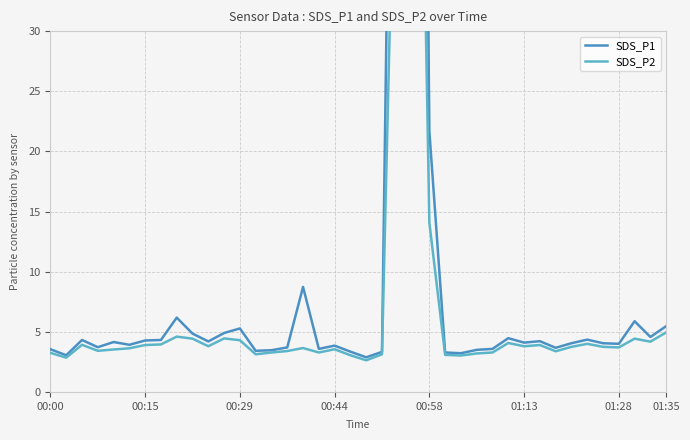

Between 24 and 25, which series saw the biggest shift?

SDS_P1